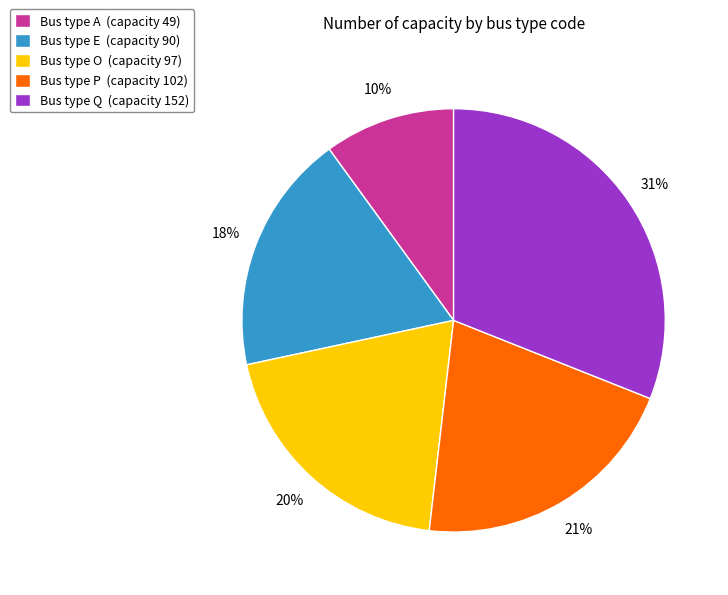

Approximately how many times larger is the value at Bus type E (capacity 90) compared to Bus type O (capacity 97)?

0.9